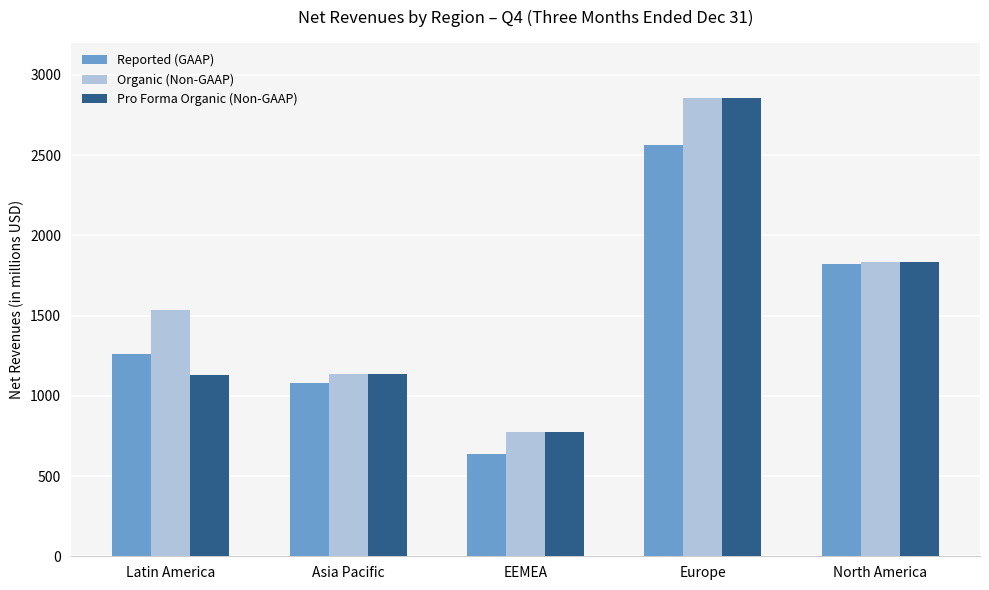

The Organic (Non-GAAP) series shows 1833 at North America. True or false?

True